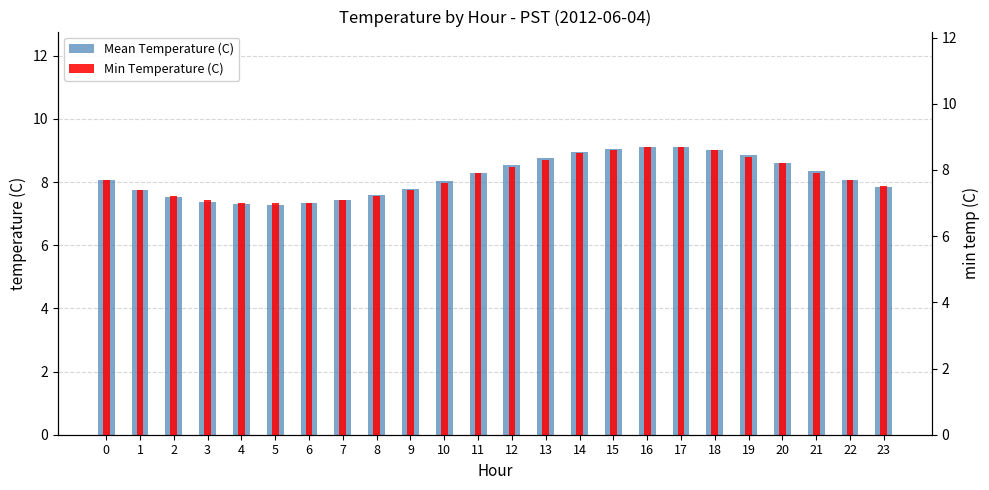

At which category is the sum across all series the highest?

16